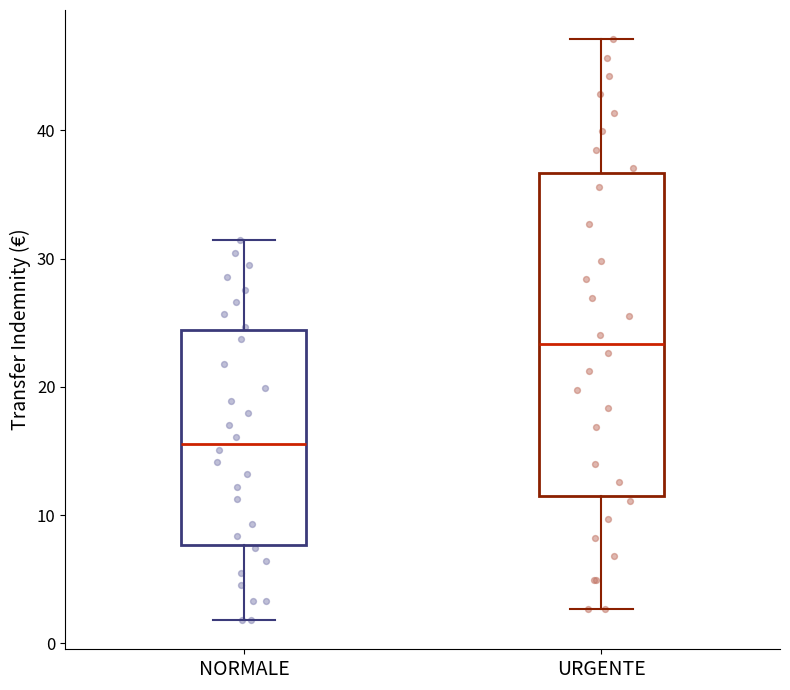

Reading left to right, transcribe this box plot: for each box, give where its median line is, the range the box spans, and where its two whiskers end, as read against the y-axis. The values are not printed on the chart, so give them approximately, as read against the axis.

NORMALE: median 16, box 8 to 24, whiskers 2 to 31
URGENTE: median 23, box 11 to 37, whiskers 3 to 47